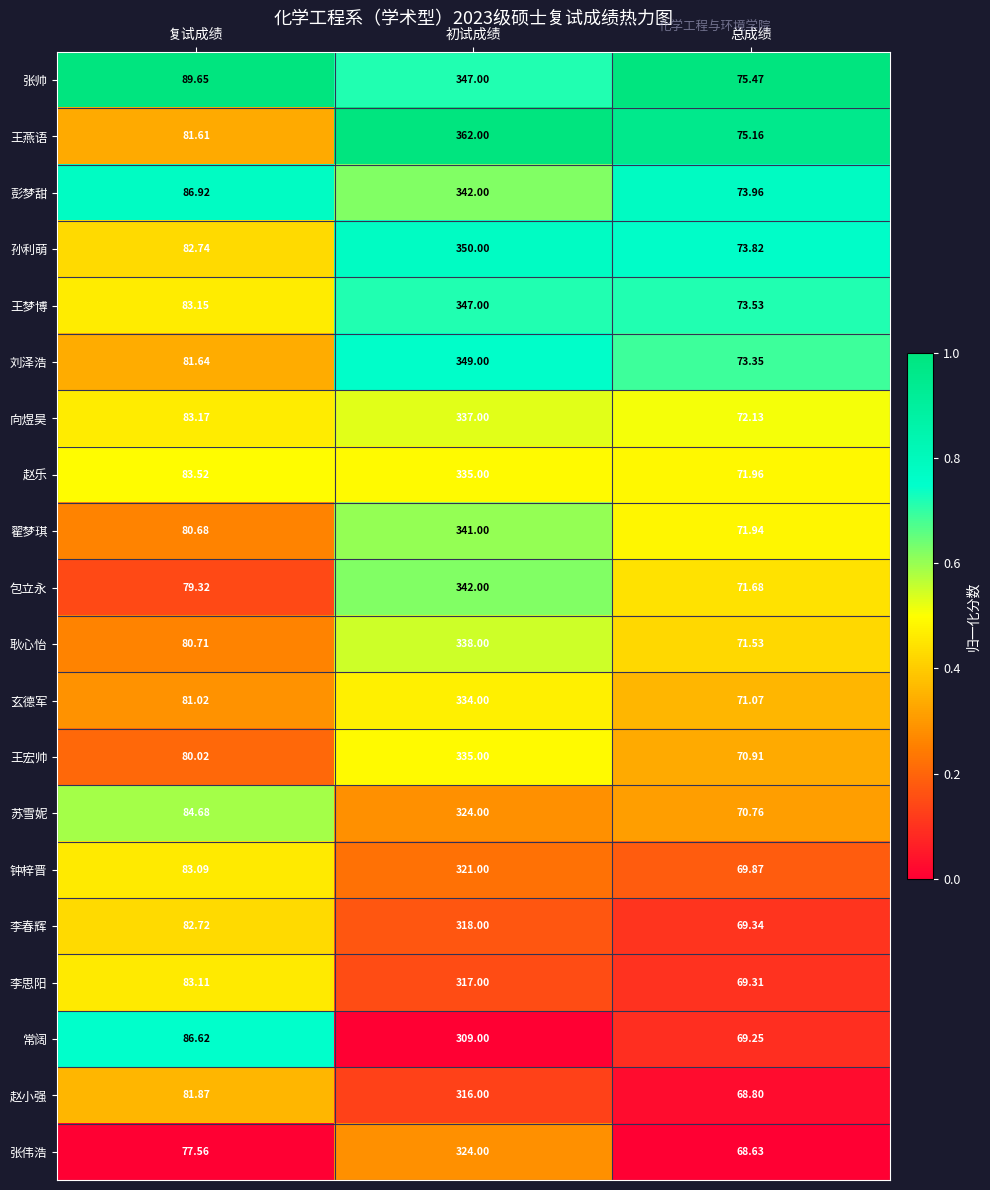

Which category has the highest value across all series?

初试成绩